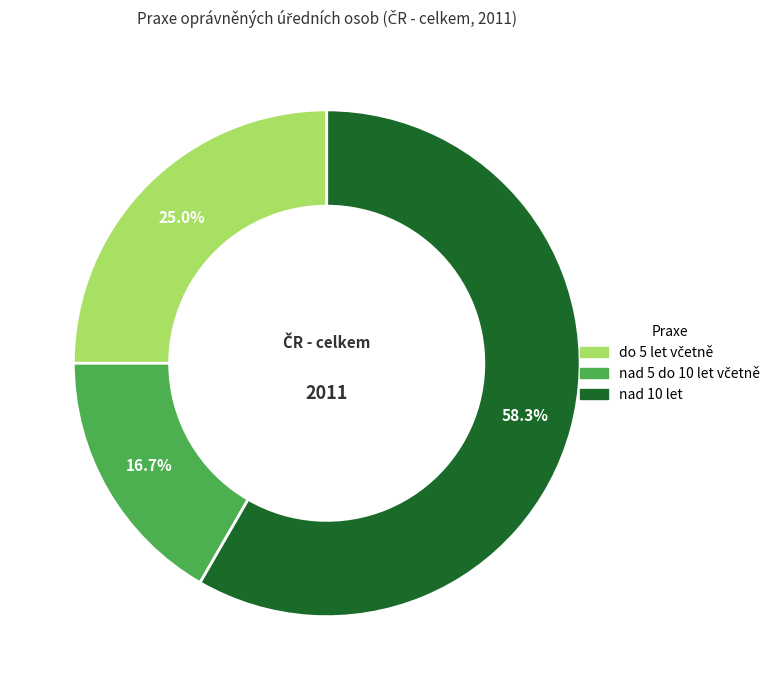

Is there a majority slice in this chart?

Yes